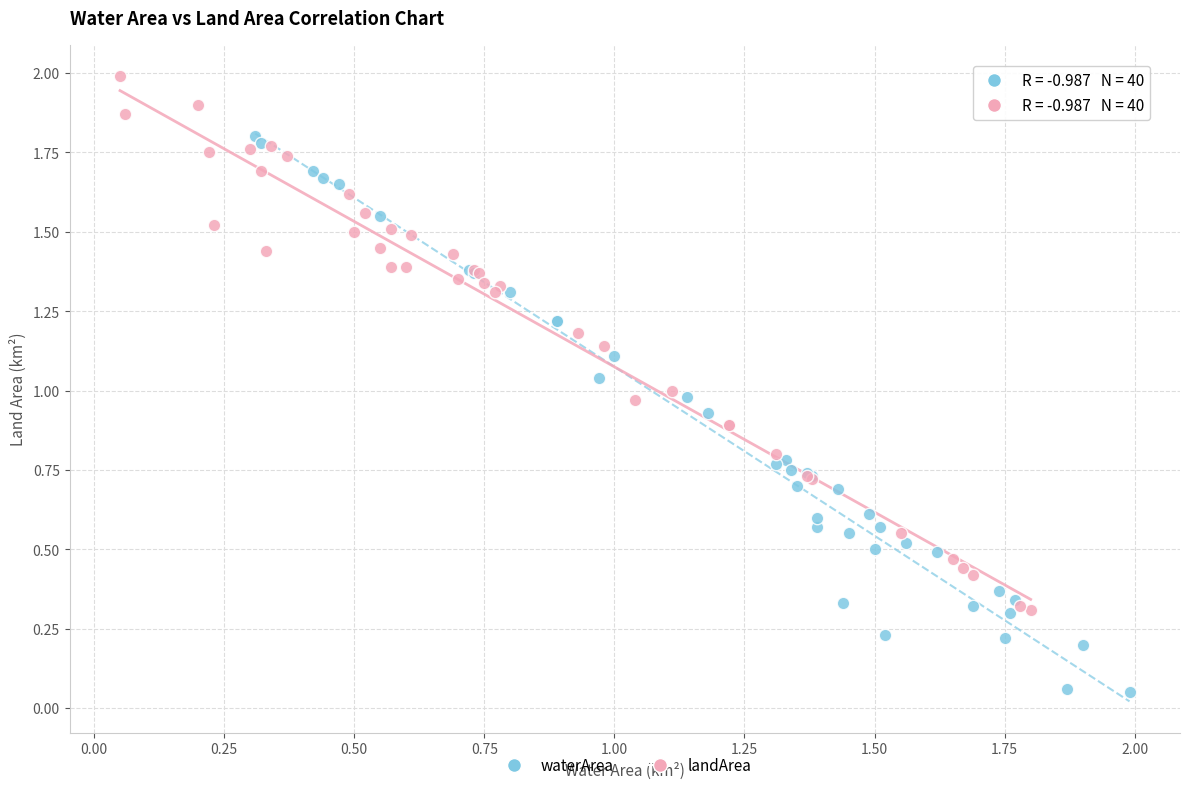

Which series contains the highest Y value?

landArea